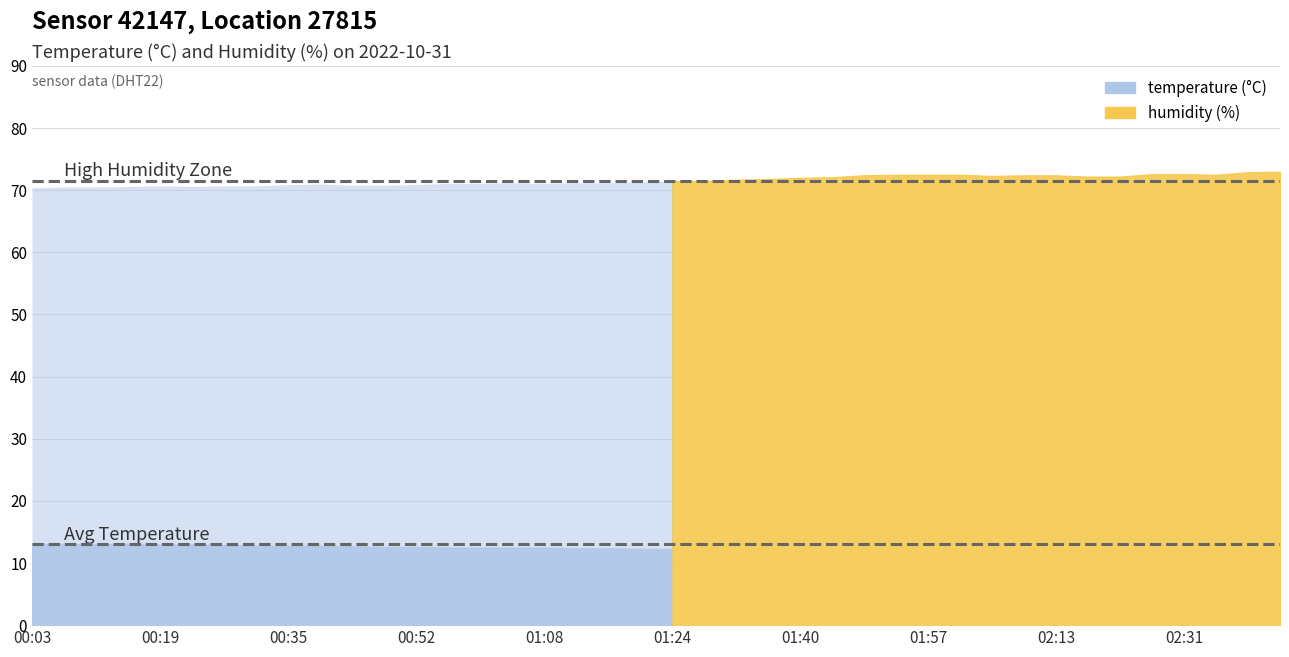

What is the sum of the temperature values at 00:52 and 00:31?

25.4